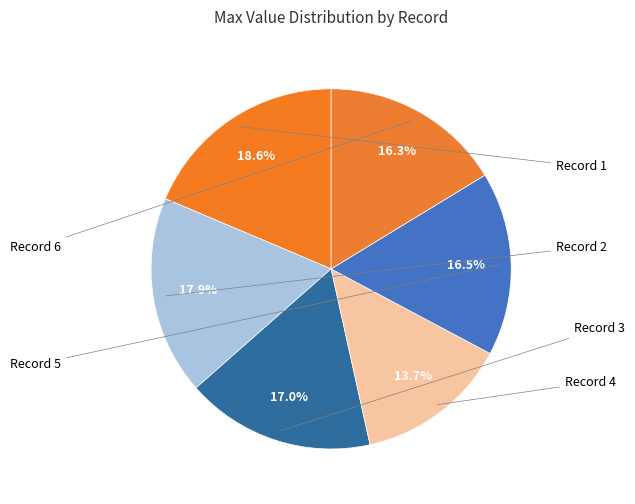

What is the largest slice in the pie chart?

Record 1